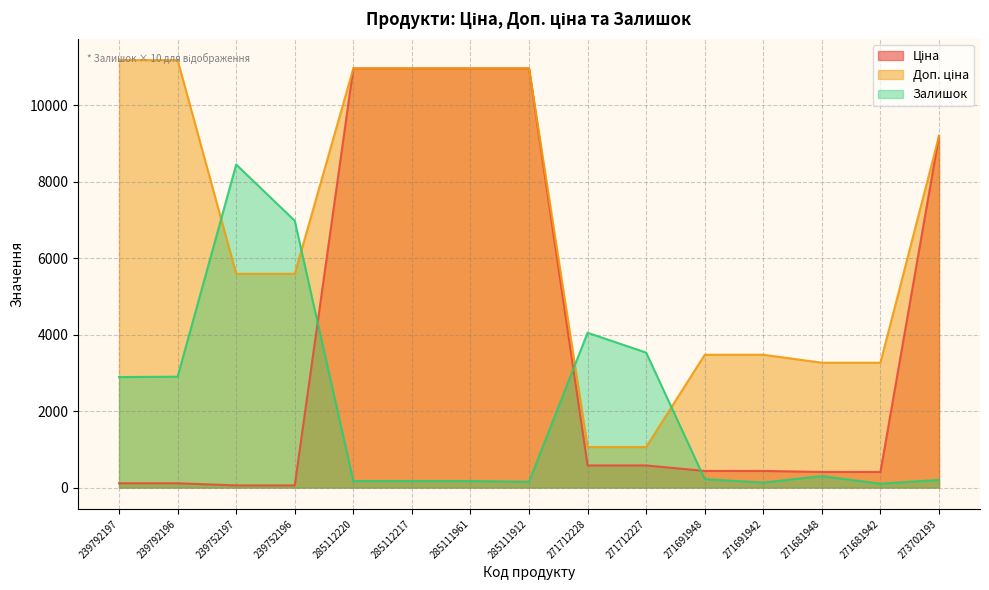

True or false: Доп. ціна has more than 1 interior local peaks.

False